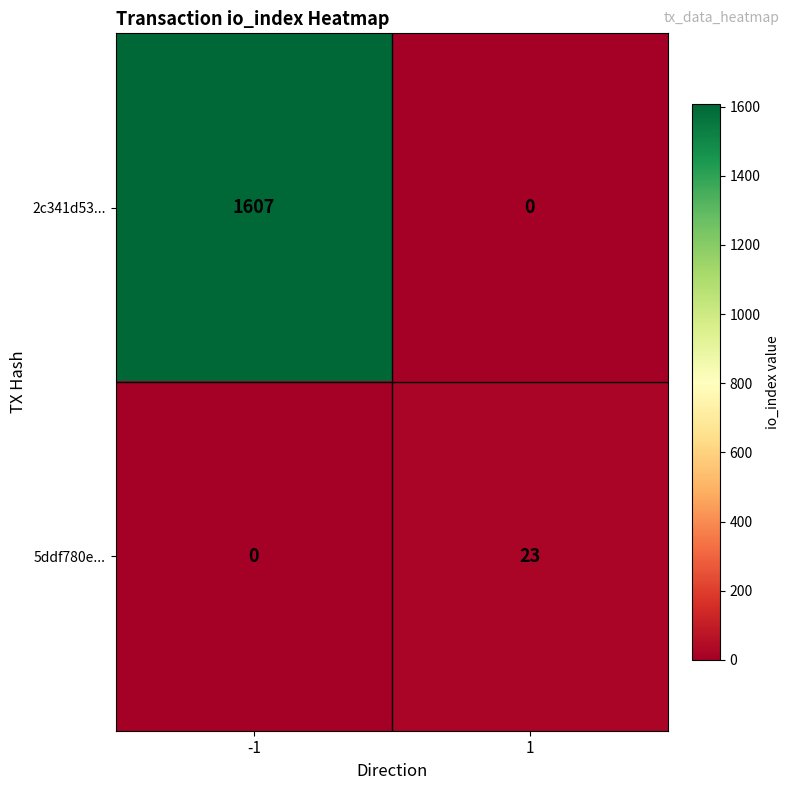

The 5ddf780e... series shows 10 at -1. True or false?

False